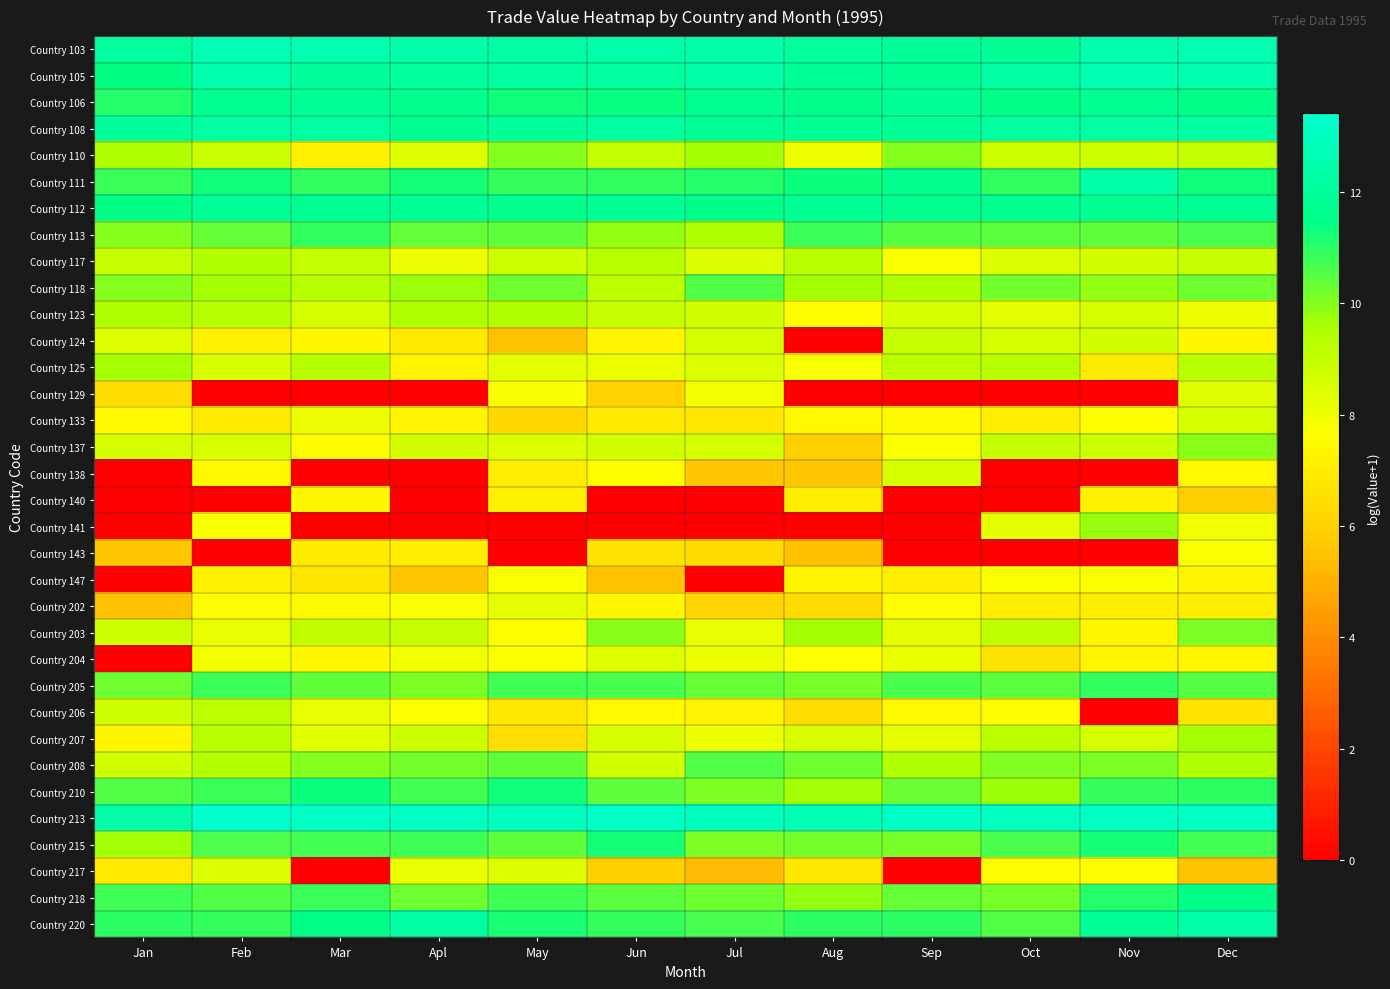

Which series has the widest spread of values?

Country 141